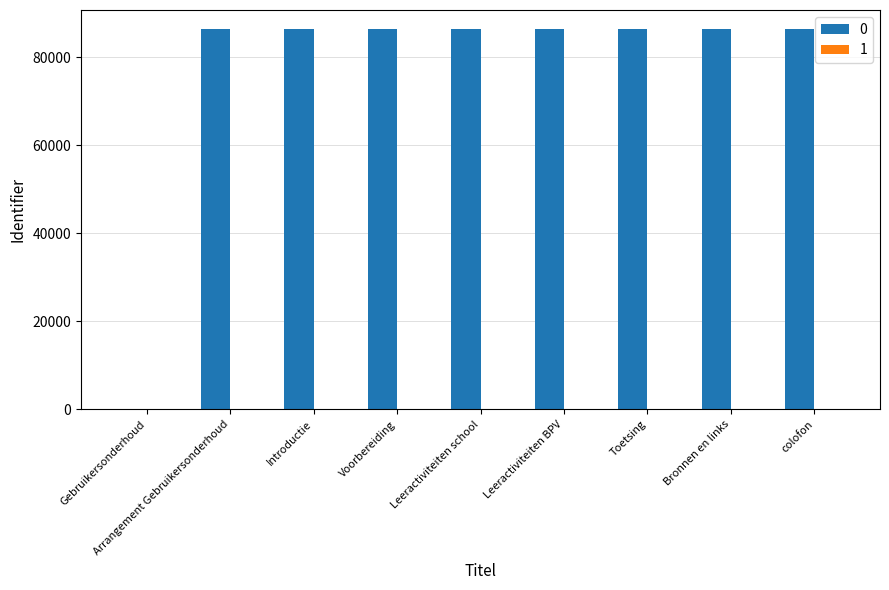

Is it true that 0 equals 32644.6 at Bronnen en links?

False